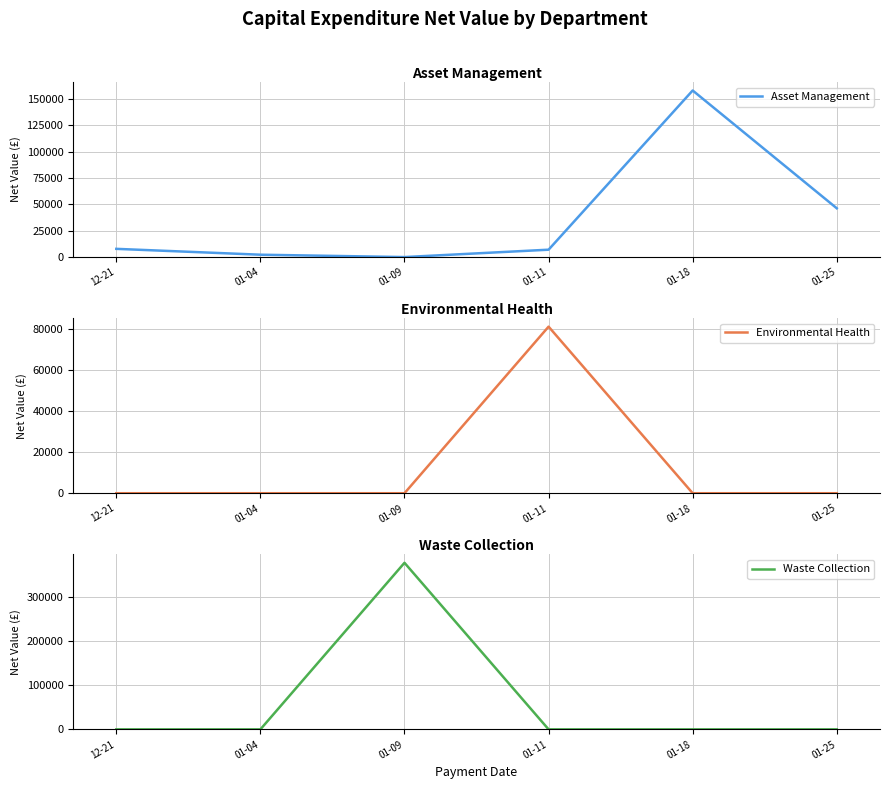

Between which two adjacent categories do Waste Collection and Environmental Health first intersect?

01-09 and 01-11